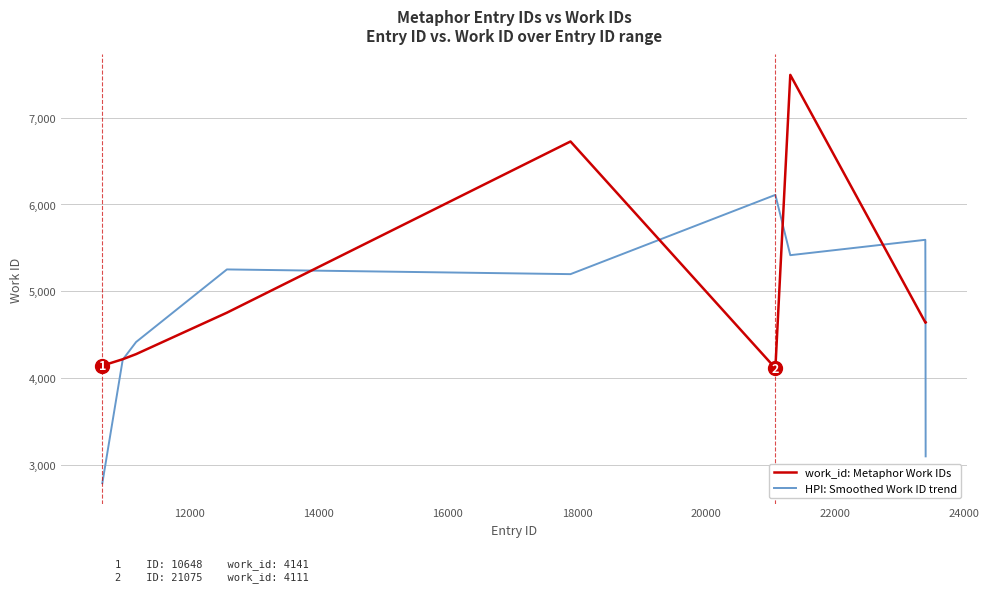

What is the difference between the maximum and minimum values in the HPI: Smoothed Work ID trend series?

3325.7